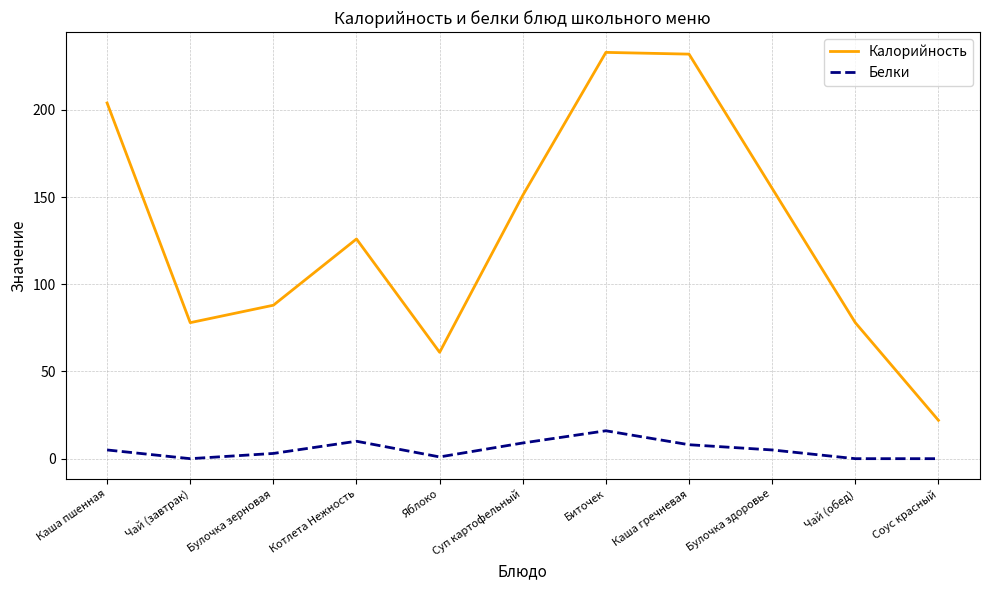

What are all the series names shown in the legend?

Калорийность, Белки